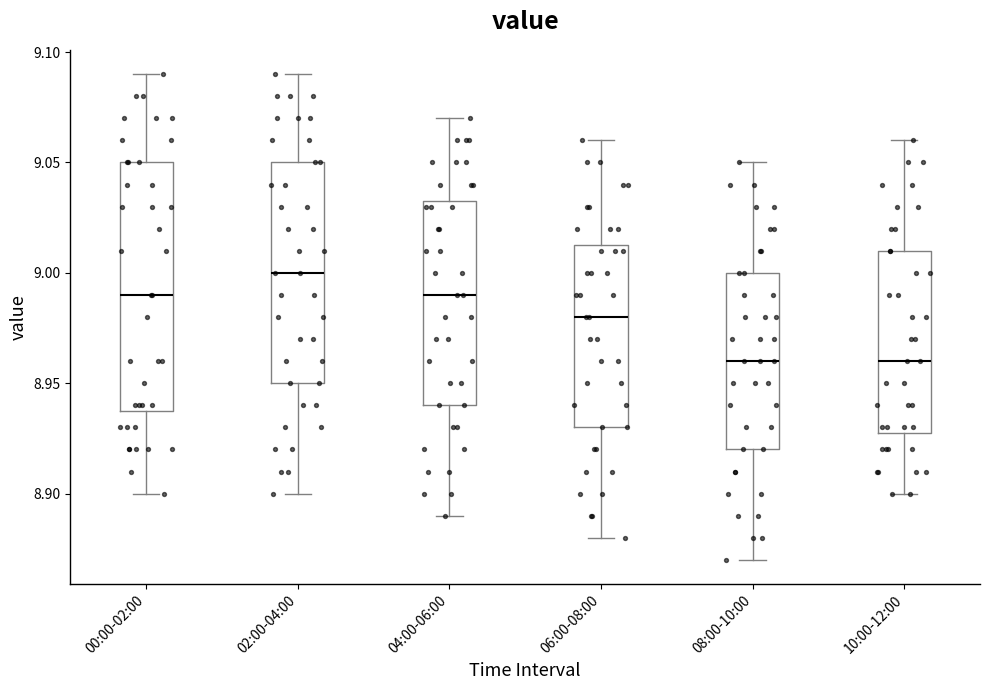

Comparing the boxes themselves (not the whiskers), which one is the tallest?

00:00-02:00